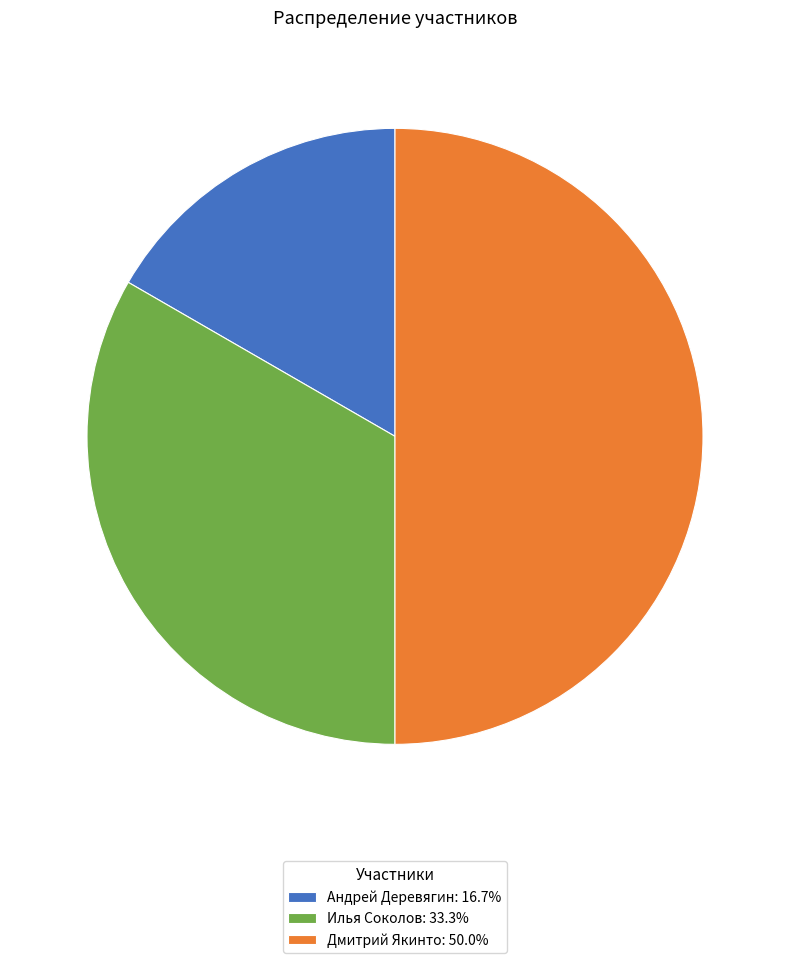

What is the smallest slice in the pie chart?

Андрей Деревягин